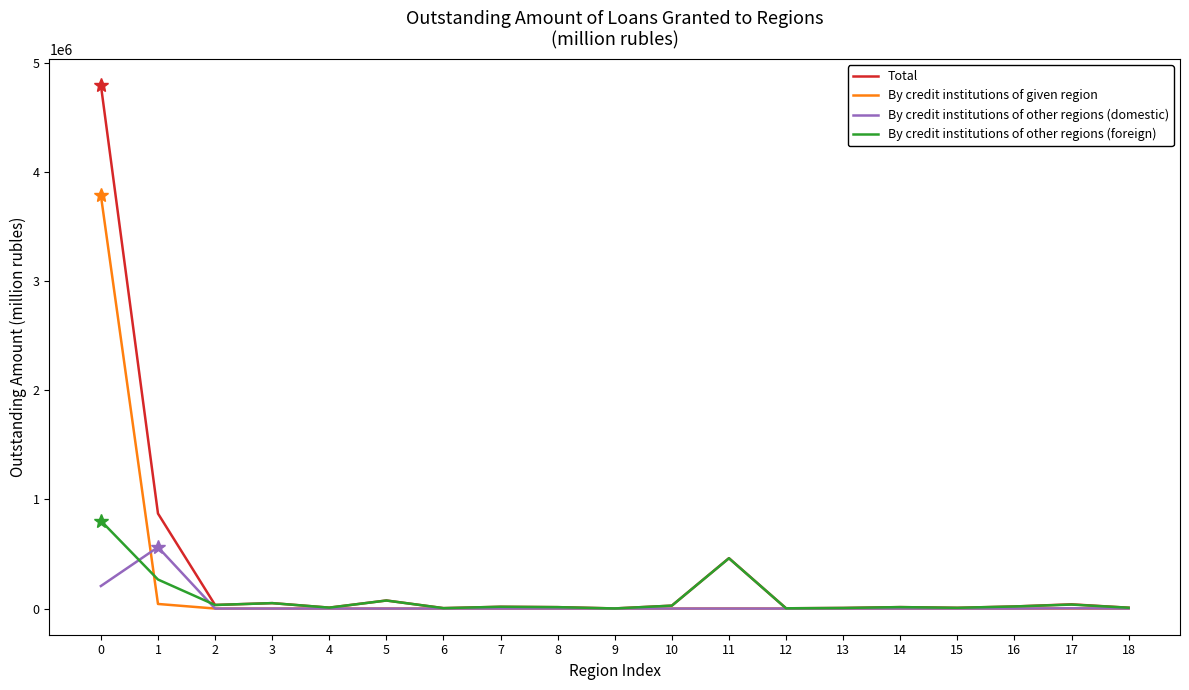

List the series in order of their peak value, lowest first.

By credit institutions of other regions (domestic), By credit institutions of other regions (foreign), By credit institutions of given region, Total